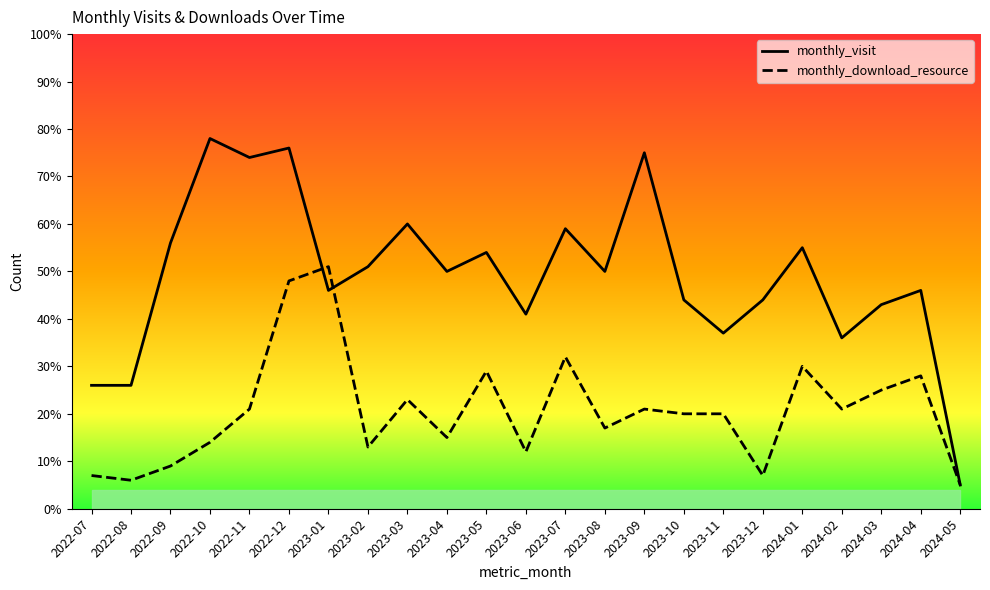

At which label is monthly_visit closest to 41?

2023-06